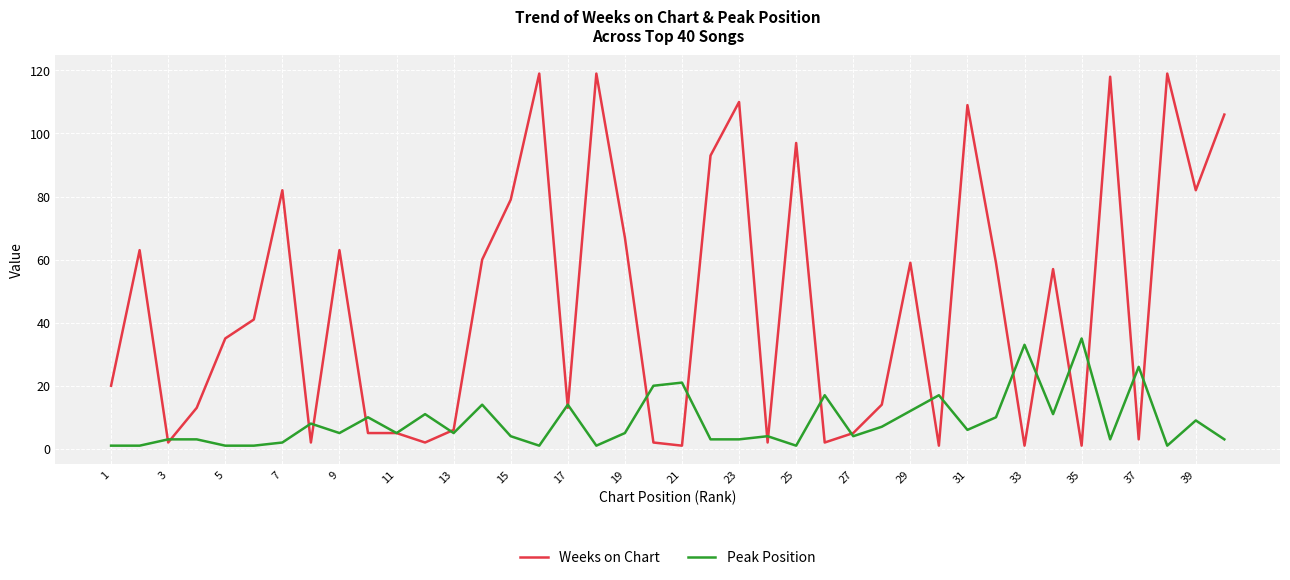

Which series has the widest spread of values?

Weeks on Chart